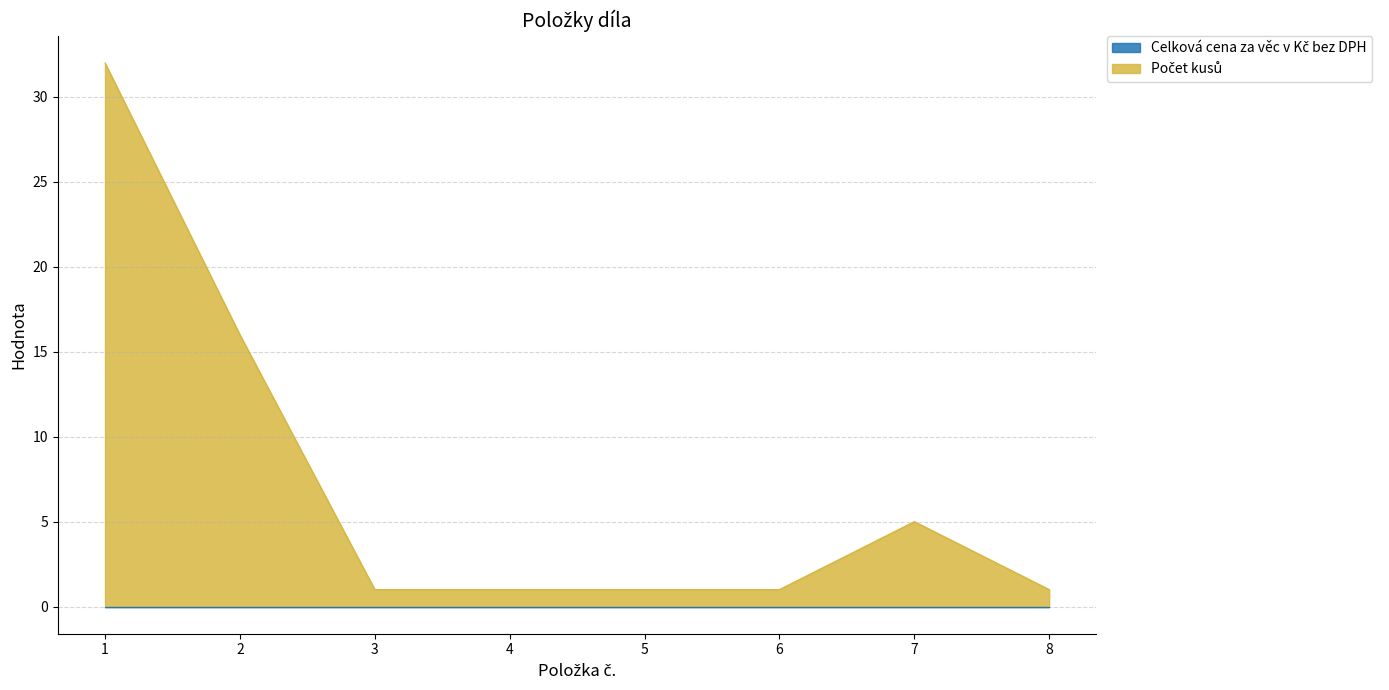

List the labels in order of value, largest first.

1, 2, 7, 3, 4, 5, 6, 8